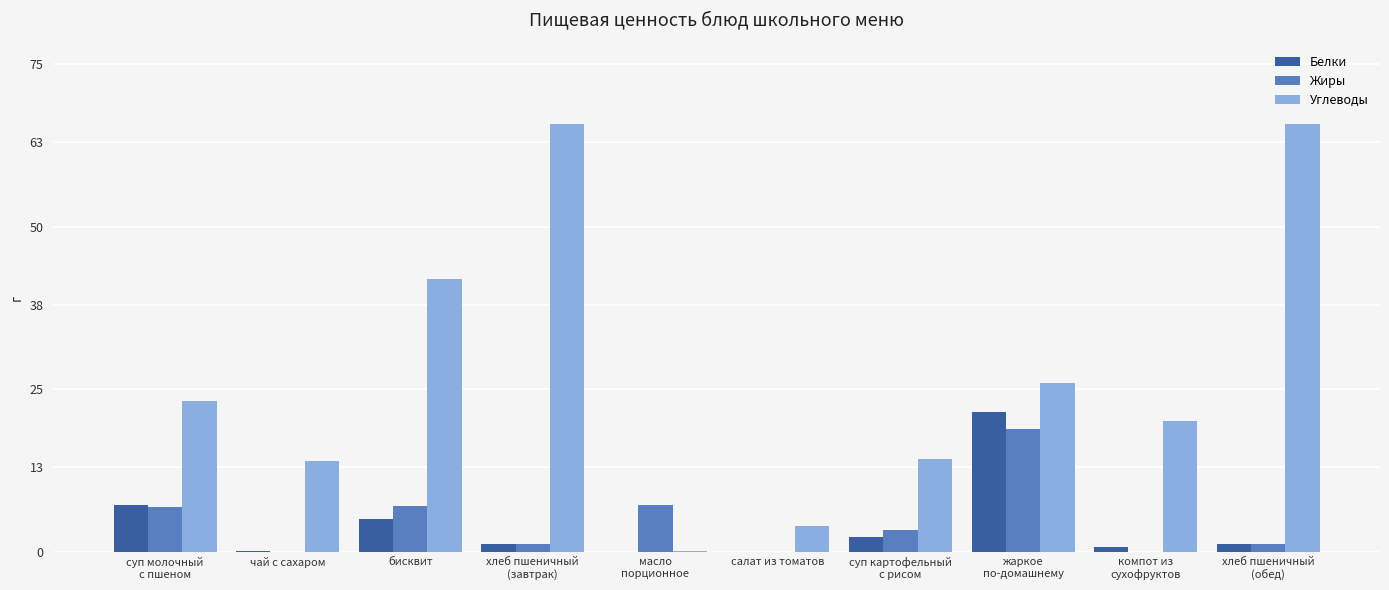

What is the sum of all Белки values?

39.5